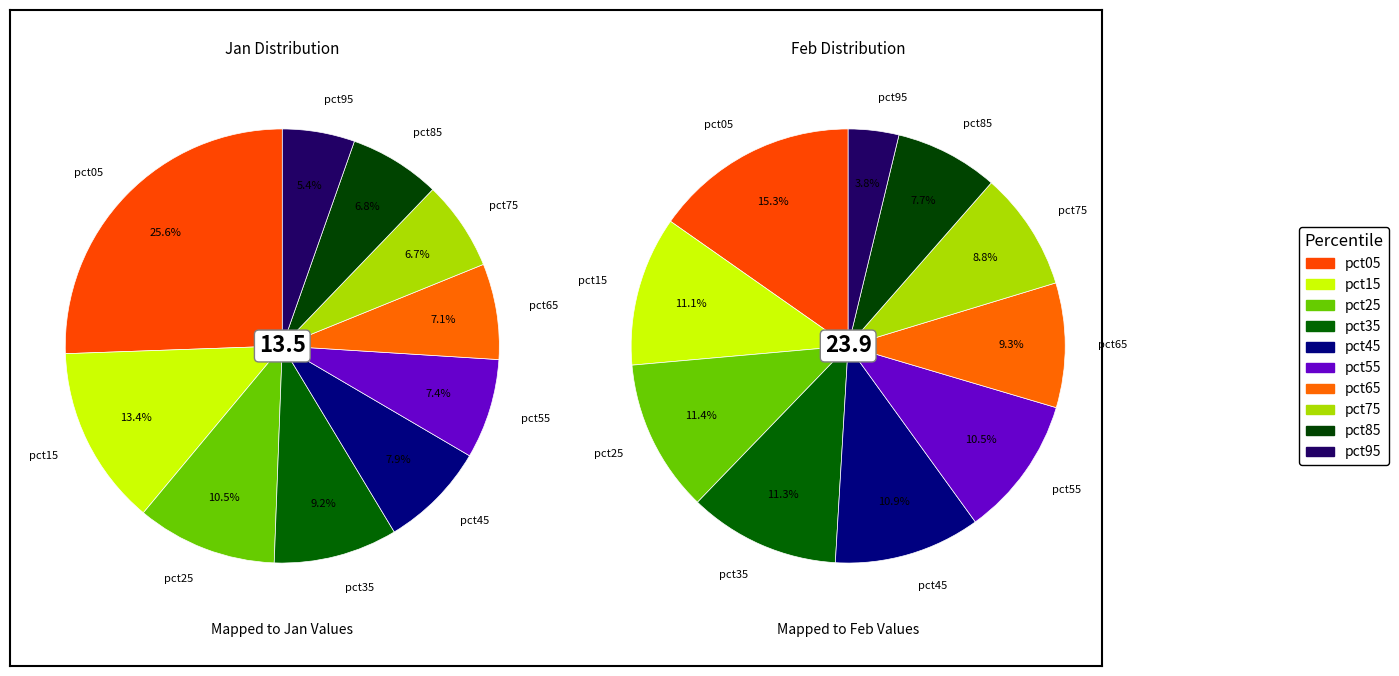

To the nearest percent, what portion does 9 represent?

5%